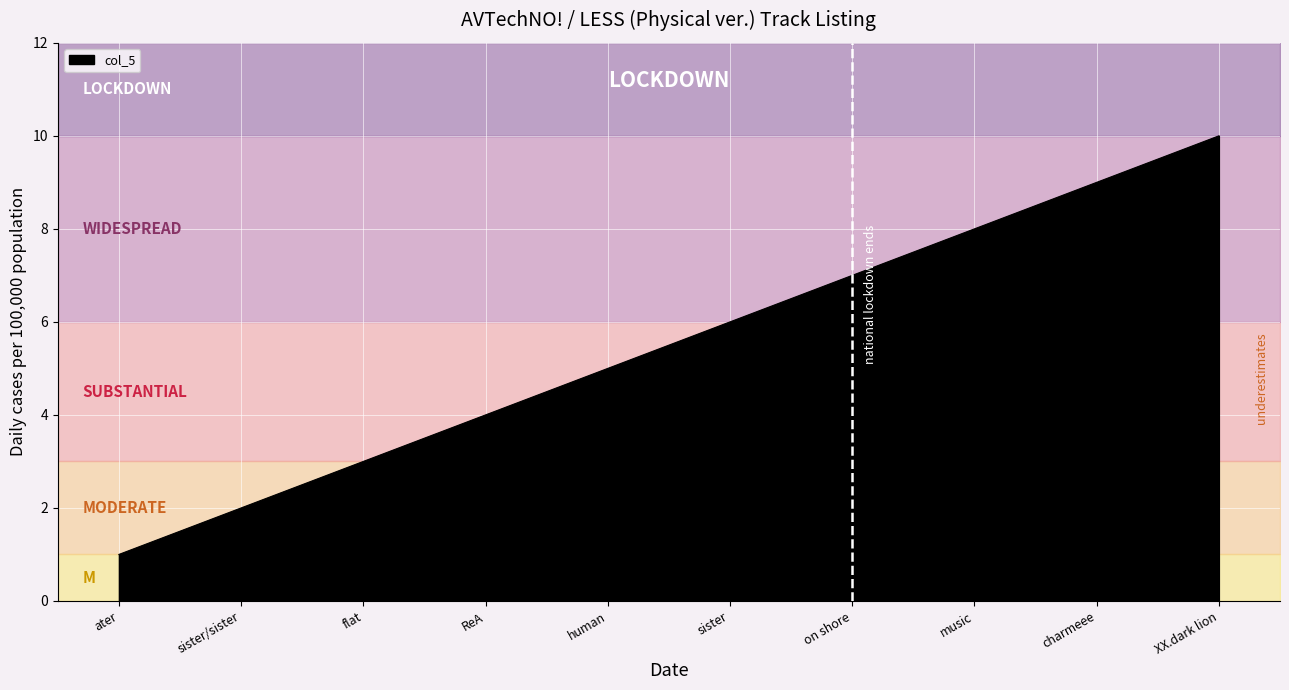

Reading right to left, what are all the values shown in this chart?

XX.dark lion=10	charmeee=9	music=8	on shore=7	sister=6	human=5	ReA=4	flat=3	sister/sister=2	ater=1